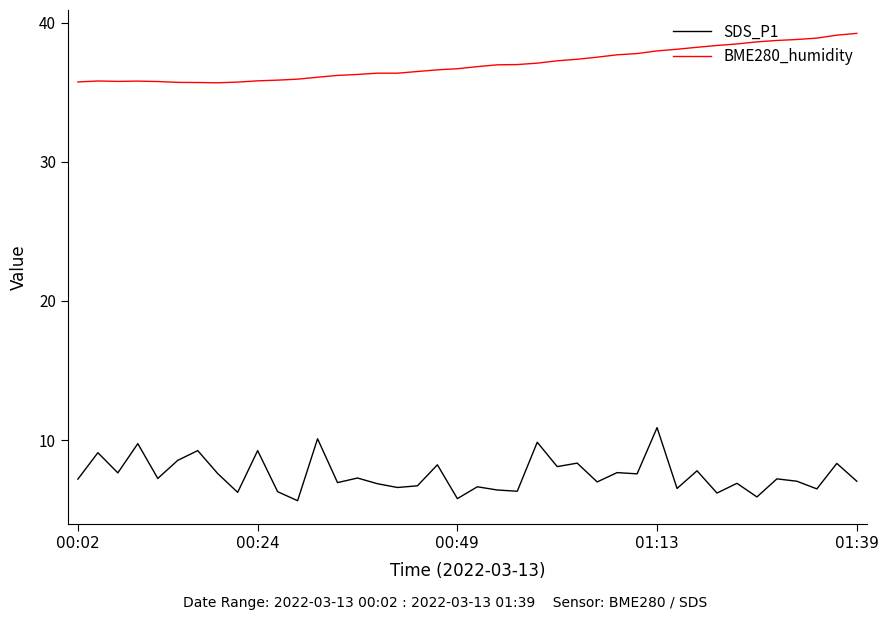

Rank the series by their average value, from lowest to highest.

SDS_P1, BME280_humidity